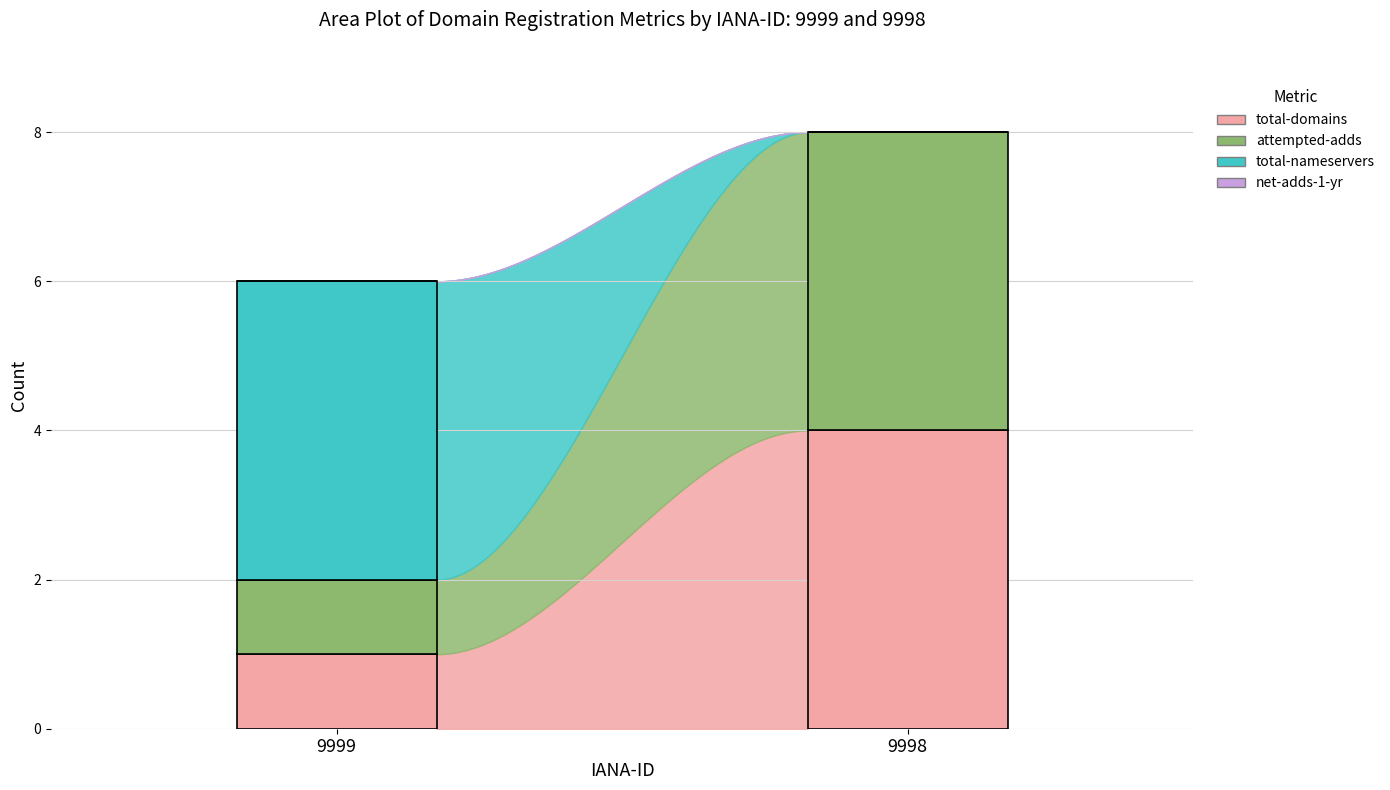

Which series has the largest total across all categories?

total-domains